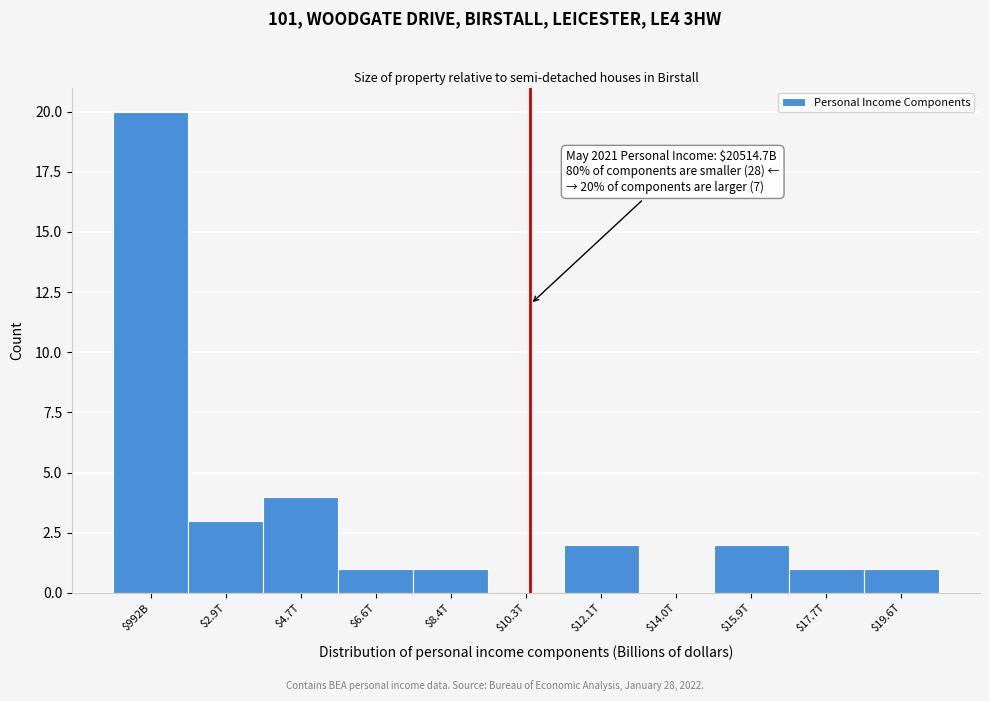

What is the greatest value displayed?

20